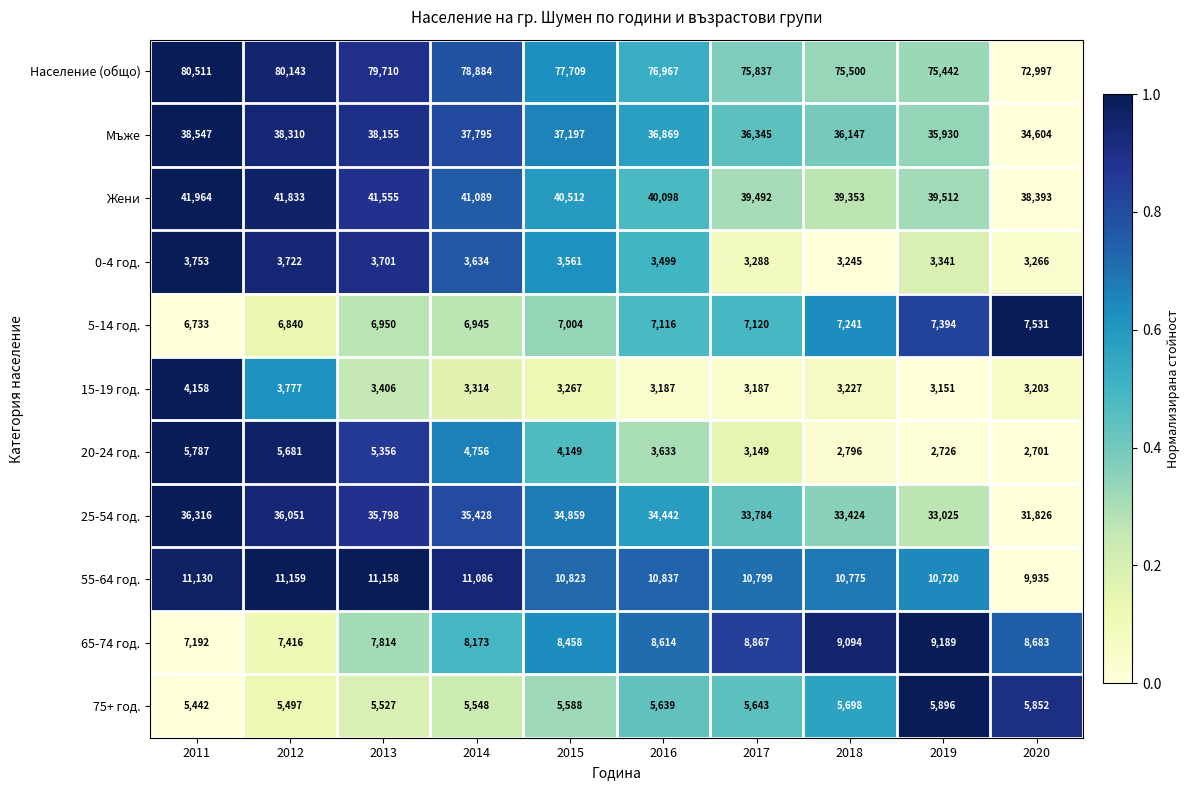

Count the number of categories in the chart.

10